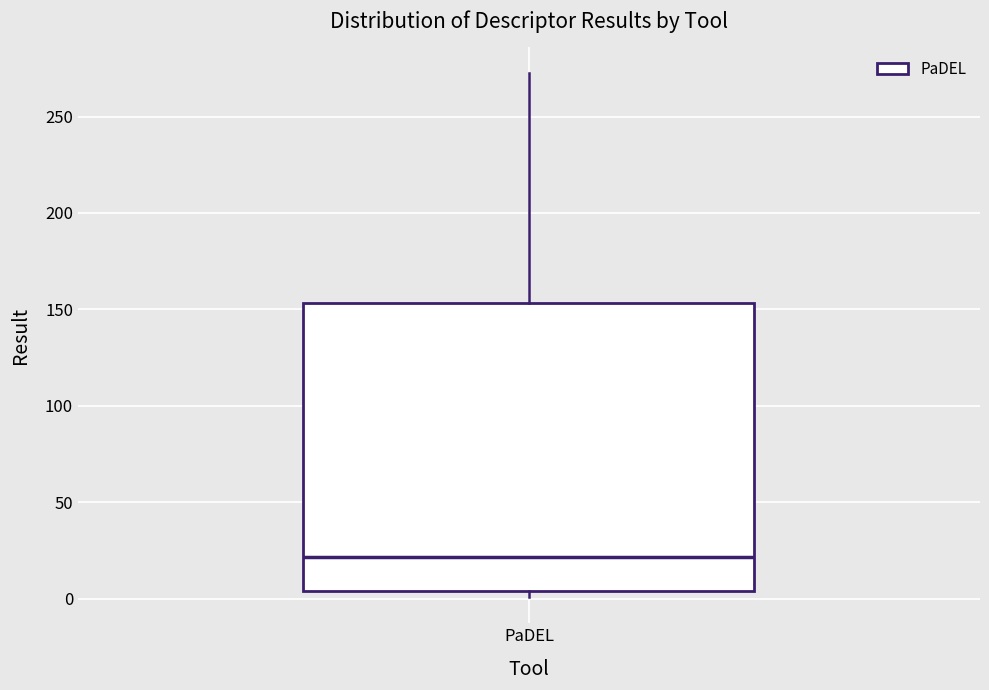

Read this box plot against the y-axis: the position of the median line, the range covered by the box, and the ends of both whiskers. The values are not printed on the chart, so give them approximately, as read against the axis.

median 20, box 5 to 155, whiskers 0 to 270